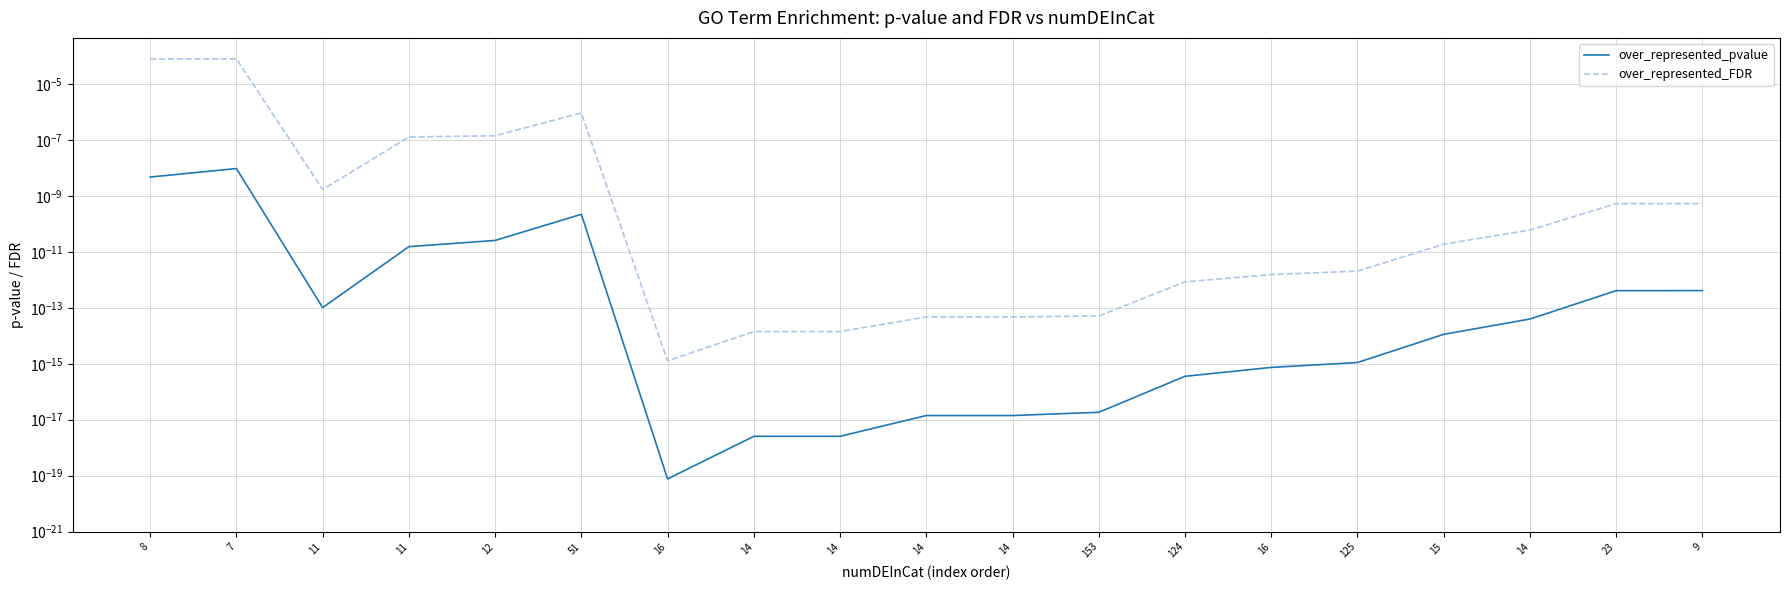

The over_represented_FDR series shows 0.0 at 7. True or false?

False